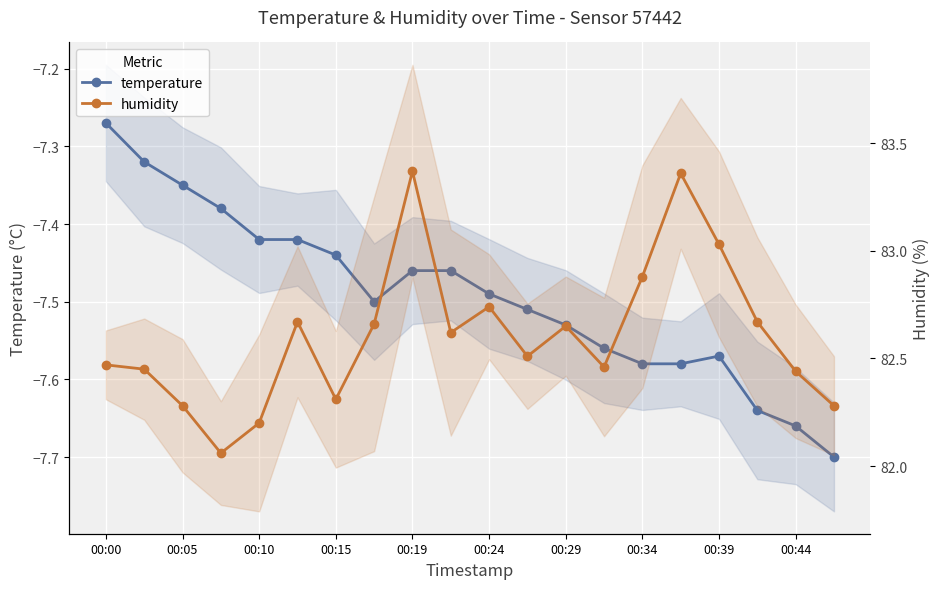

True or false: humidity and temperature intersect in this chart.

False